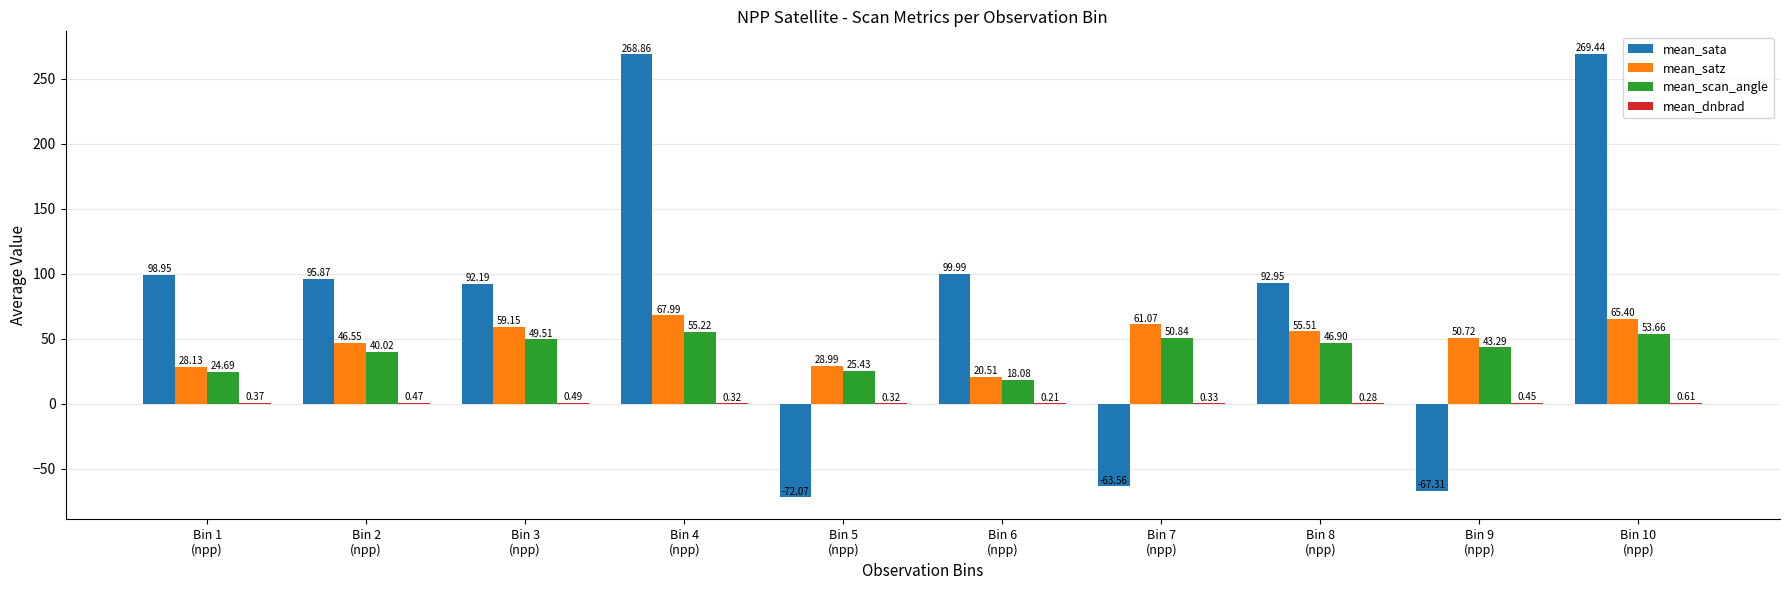

Is it true that mean_scan_angle equals 64.2 at Bin 9
(npp)?

False